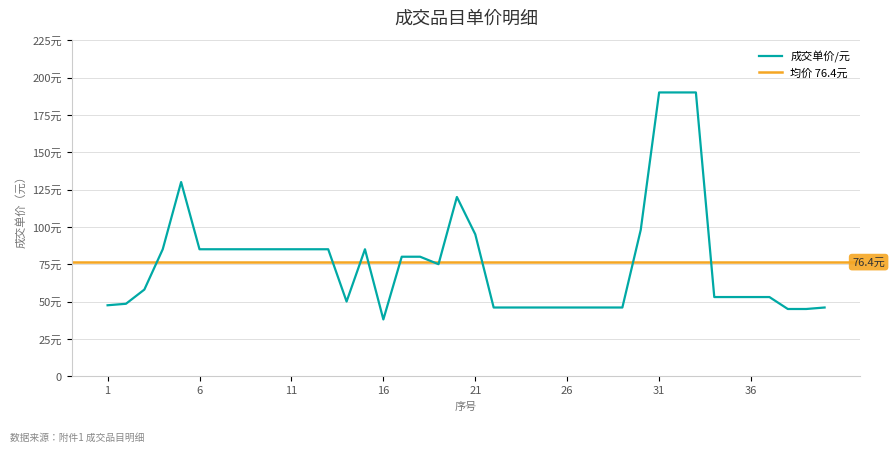

Reading right to left, what are all the values shown in this chart?

46.0	45.0	45.0	53.0	53.0	53.0	53.0	190.0	190.0	190.0	98.0	46.0	46.0	46.0	46.0	46.0	46.0	46.0	46.0	95.0	120.0	75.0	80.0	80.0	38.0	85.0	50.0	85.0	85.0	85.0	85.0	85.0	85.0	85.0	85.0	130.0	85.0	58.0	48.5	47.5